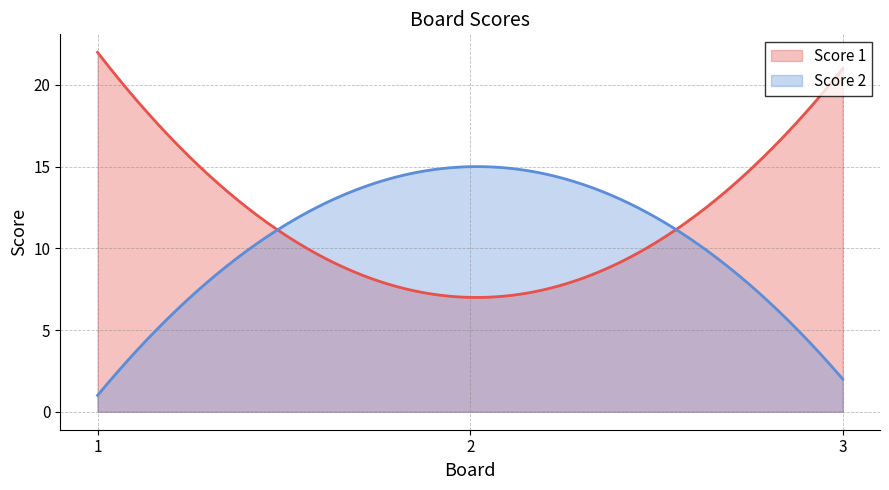

What is the sum of all Score 2 values?

3141.0